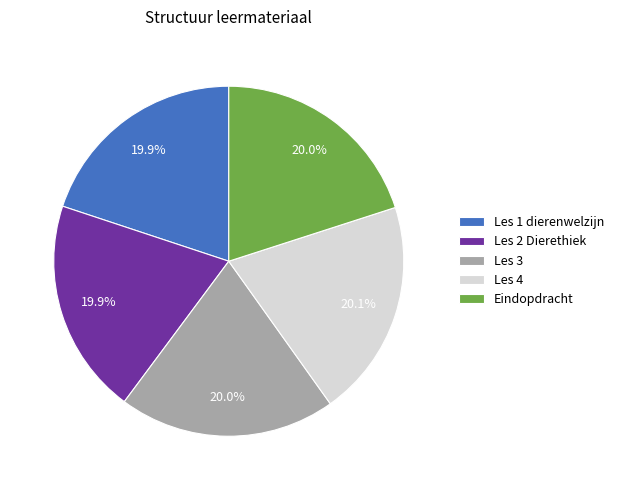

Approximately how many times larger is the value at Les 2 Dierethiek compared to Les 1 dierenwelzijn?

1.0